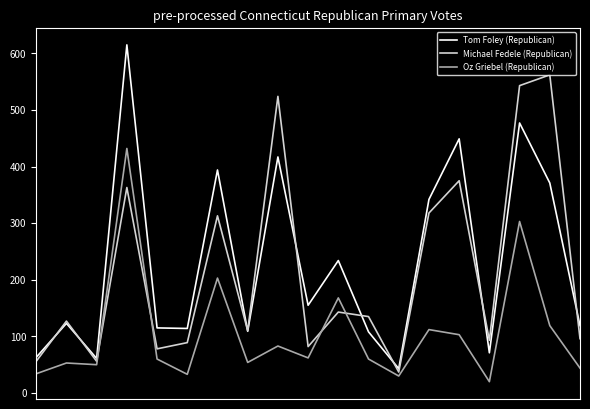

List the series in order of their peak value, lowest first.

Oz Griebel (Republican), Michael Fedele (Republican), Tom Foley (Republican)